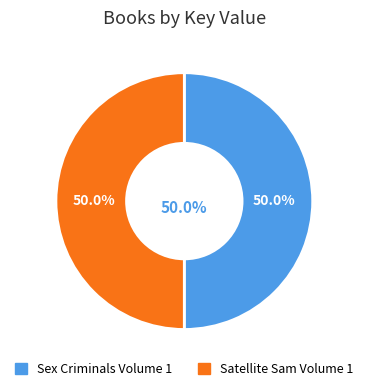

Which category has the smallest portion of the pie?

Satellite Sam Volume 1